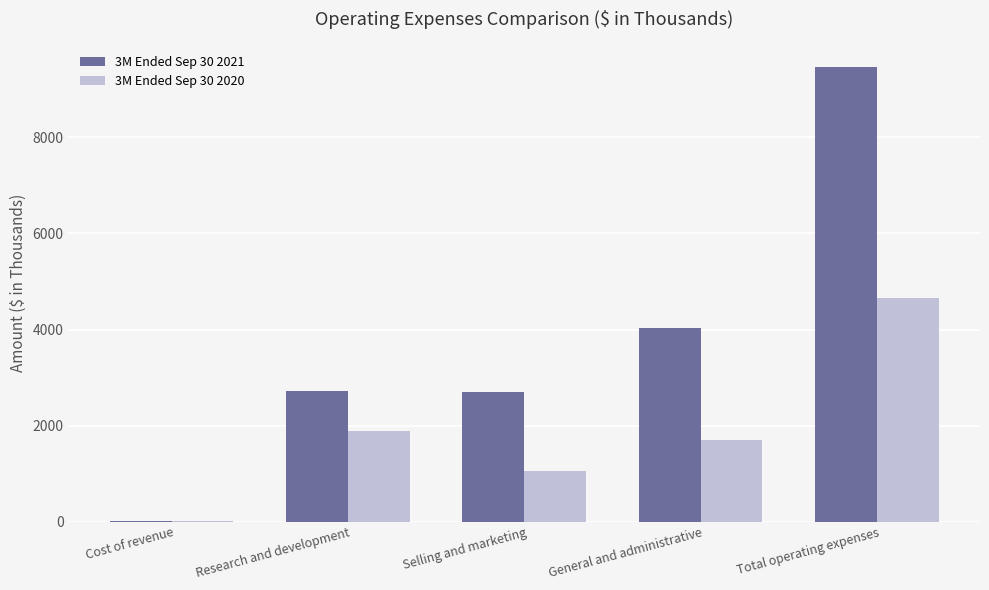

What value does the 3M Ended Sep 30 2021 series have at General and administrative, to the nearest 10?

4040